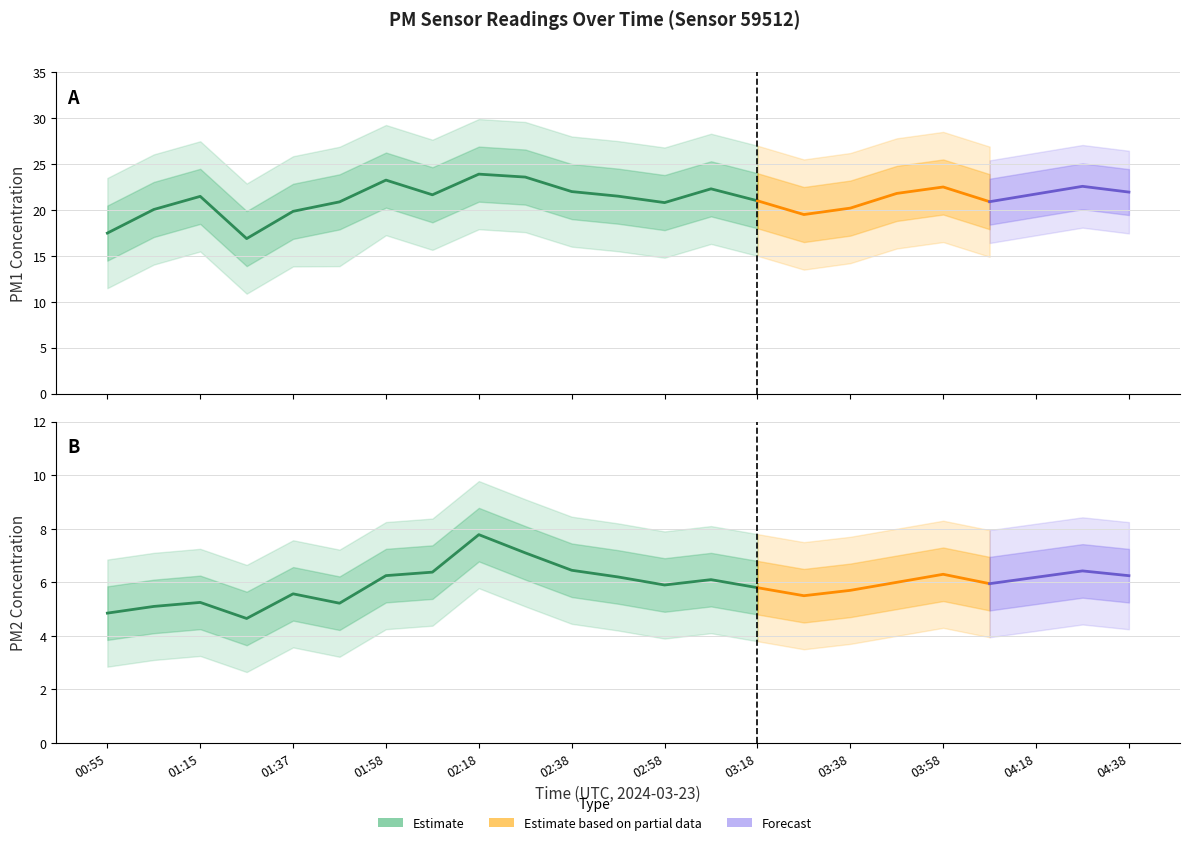

What is the difference between the maximum and minimum values in the P2 series?

3.1